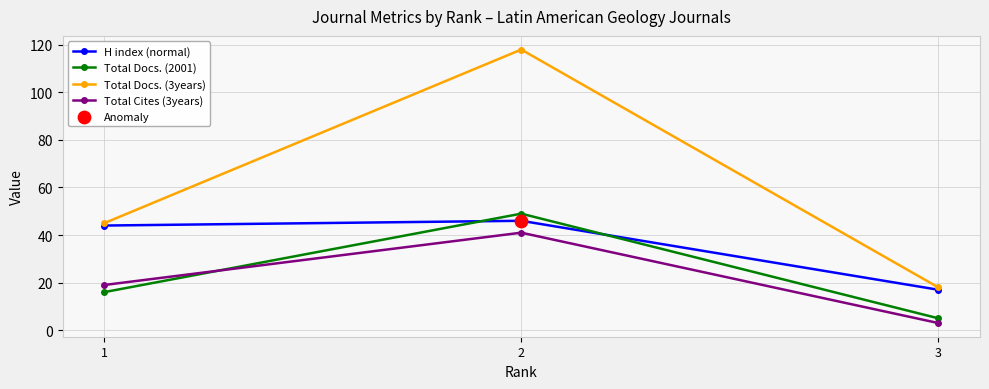

What is the total value across all series at 2?

254